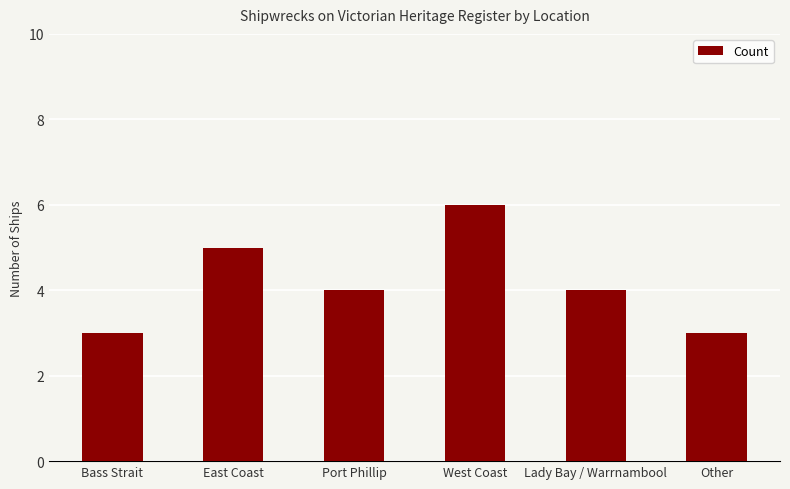

Which label corresponds to the largest value in the chart?

West Coast